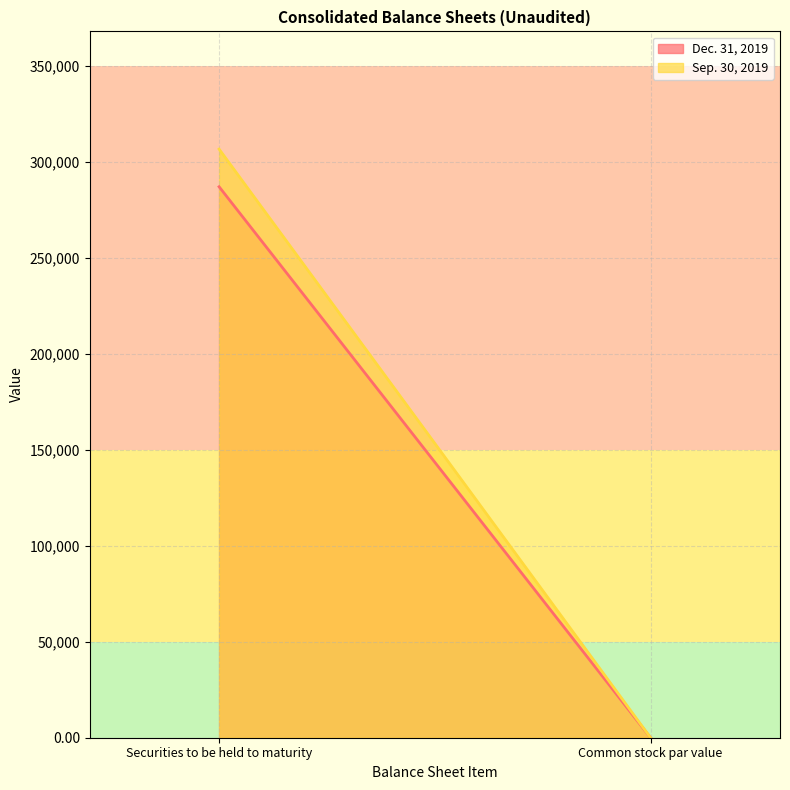

What is the average value of the Sep. 30, 2019 series?

153323.5